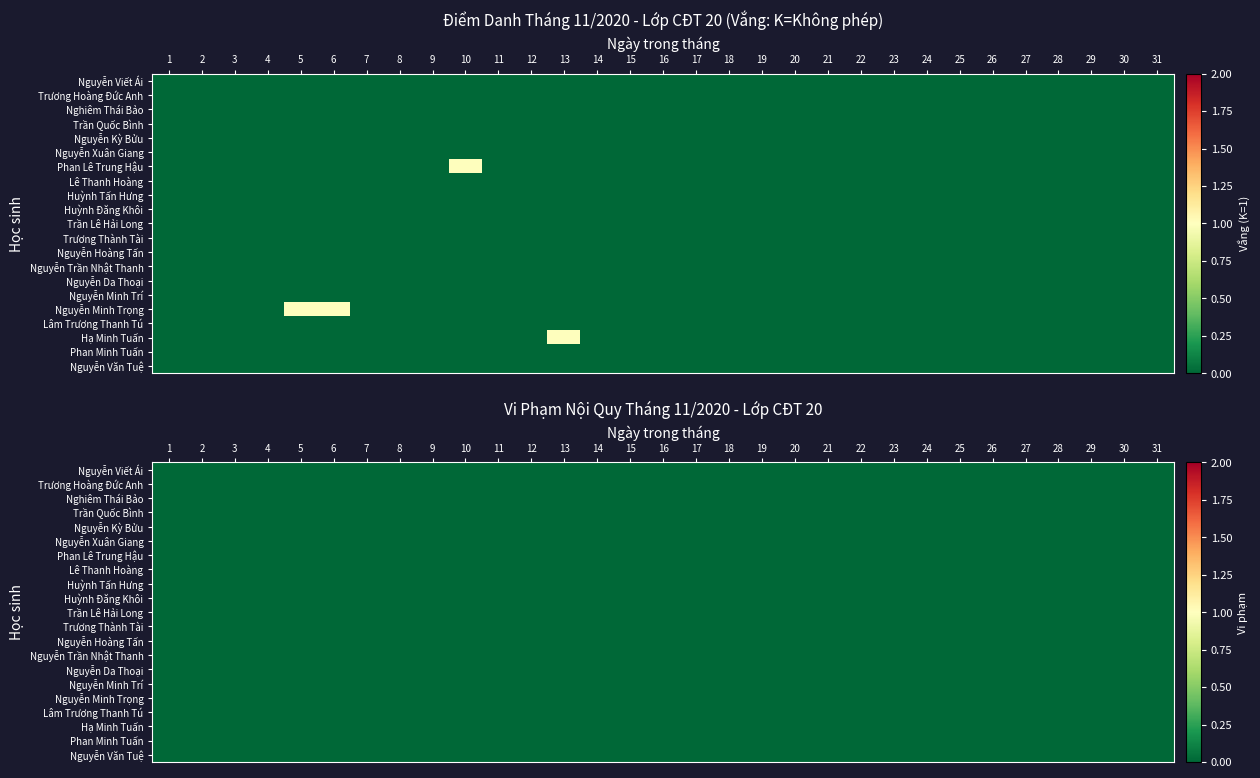

What is the total value across all series at 6?

1